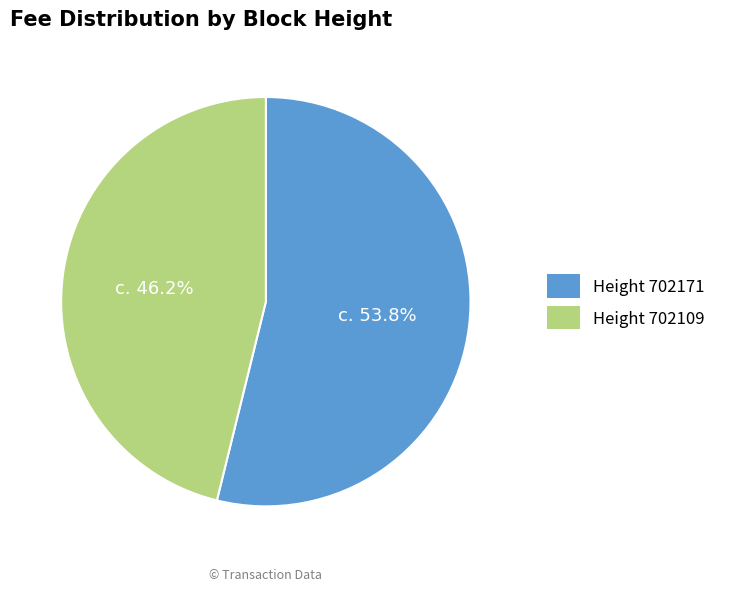

Is there any slice that represents more than half of the pie?

Yes